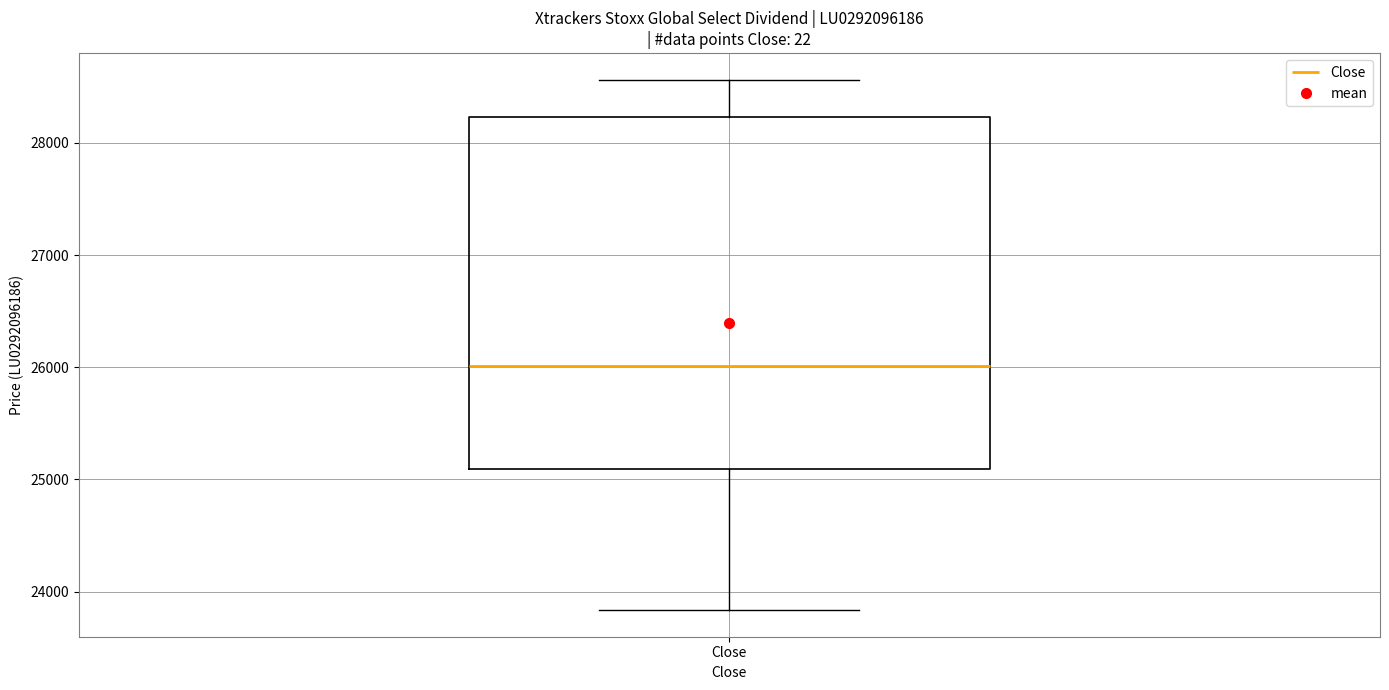

Transcribe this box plot: give where the median line is, the range the box spans, and where the two whiskers end, as read against the y-axis. The values are not printed on the chart, so give them approximately, as read against the axis.

median 26000, box 25100 to 28200, whiskers 23800 to 28600